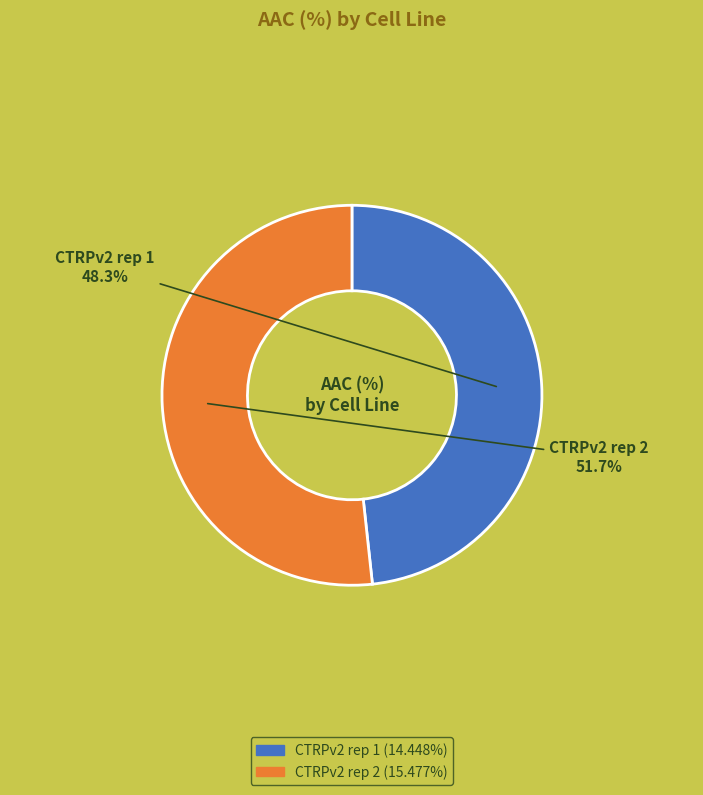

What percentage is the CTRPv2 rep 1 slice, to the nearest percent?

48%